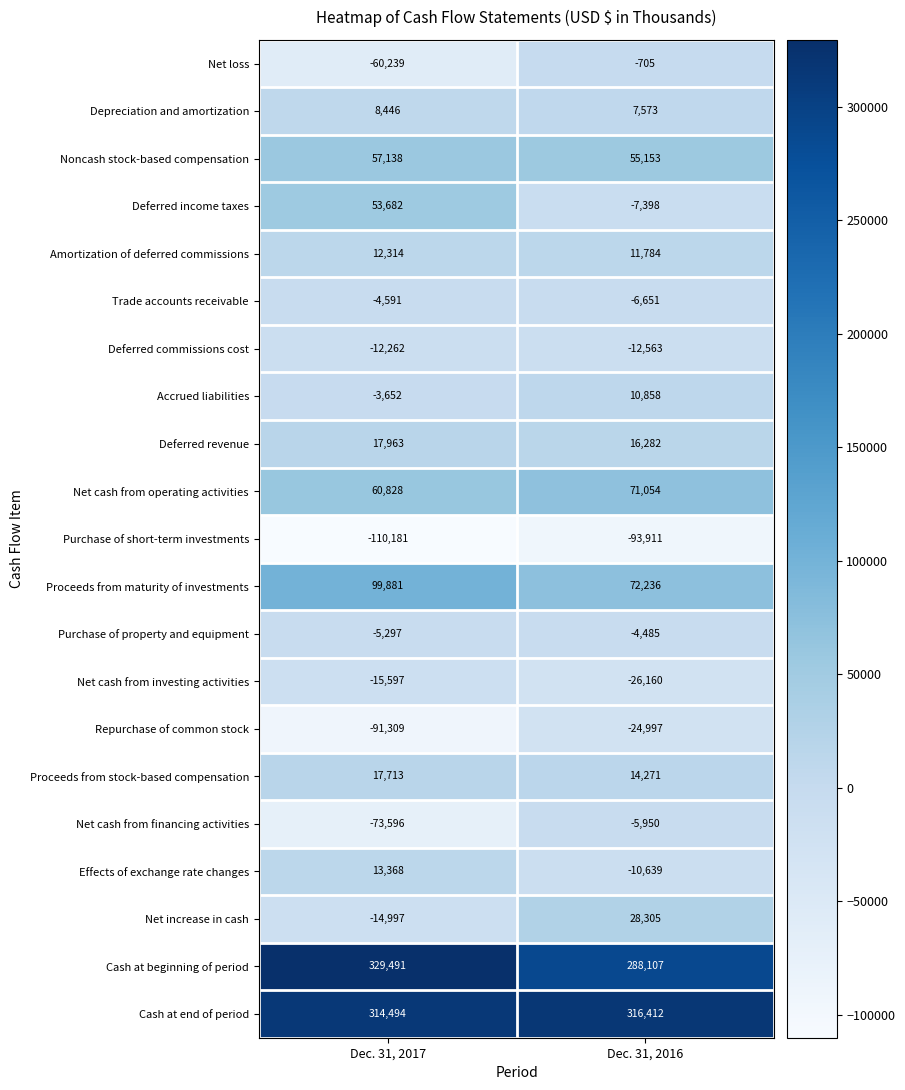

The Net cash from financing activities series shows -1938 at Dec. 31, 2016. True or false?

False